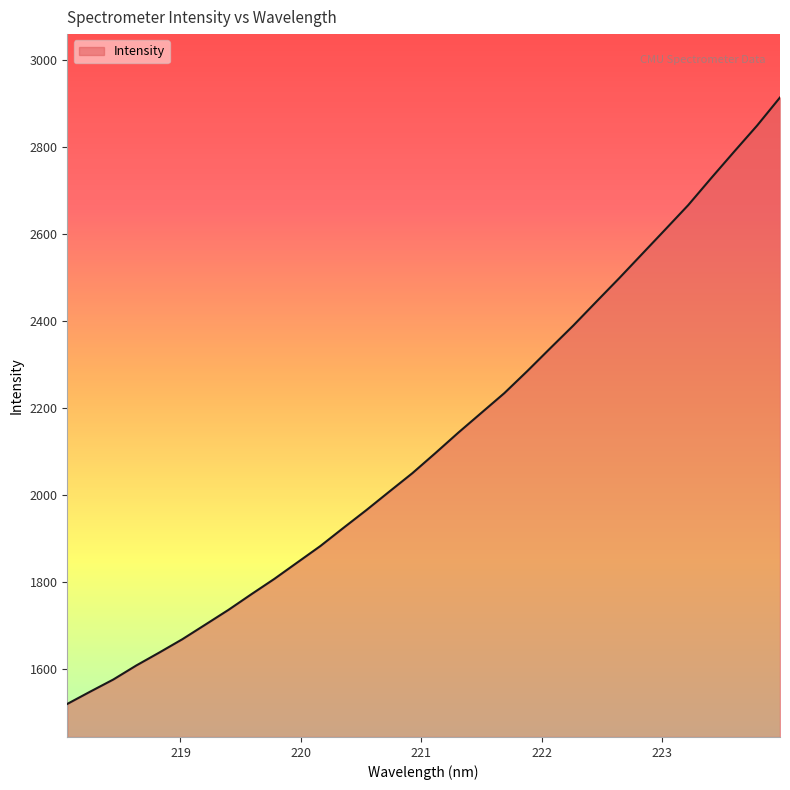

How many categories are shown in the chart?

32